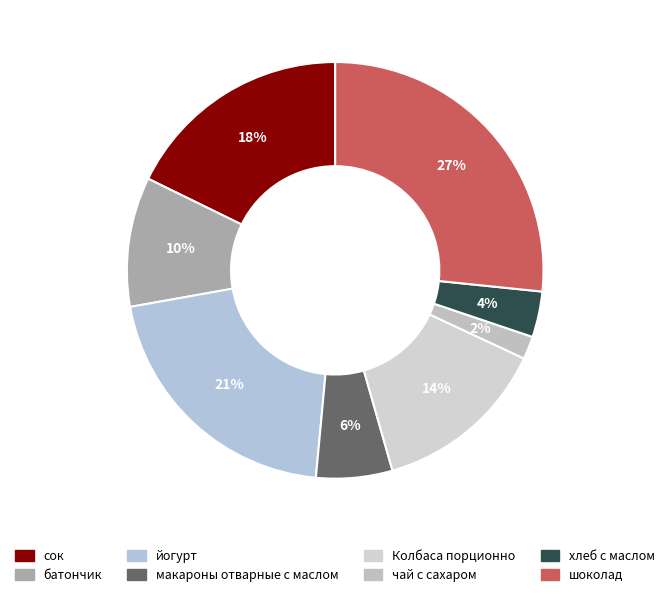

Between батончик and чай с сахаром, which is larger?

батончик